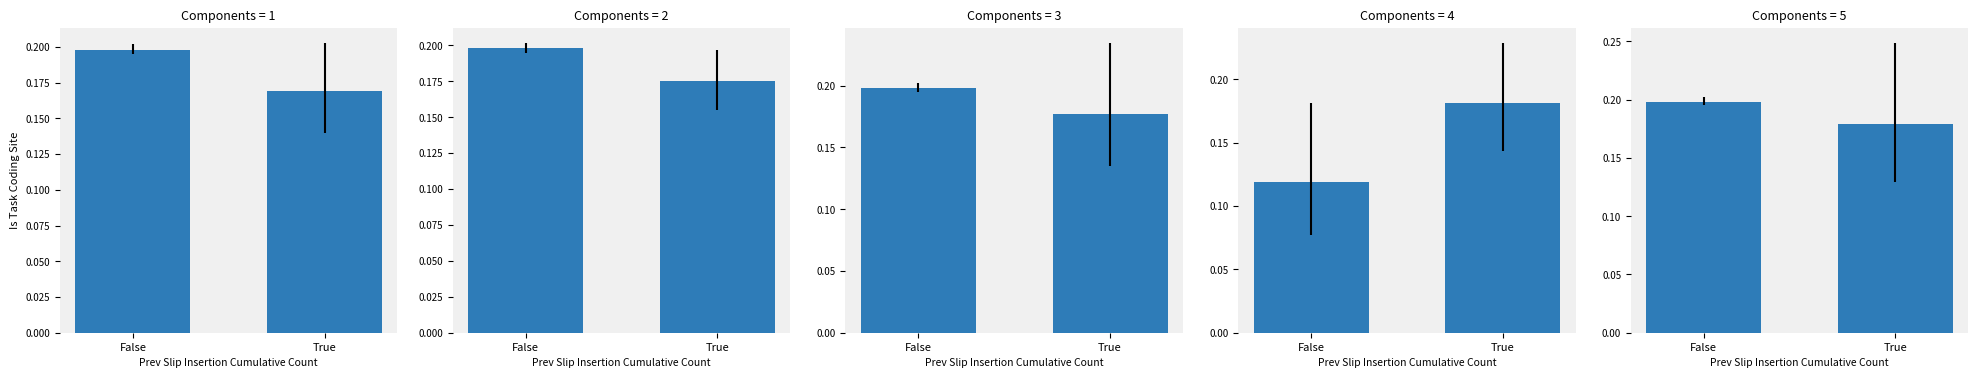

Which category has the highest value across all series?

False